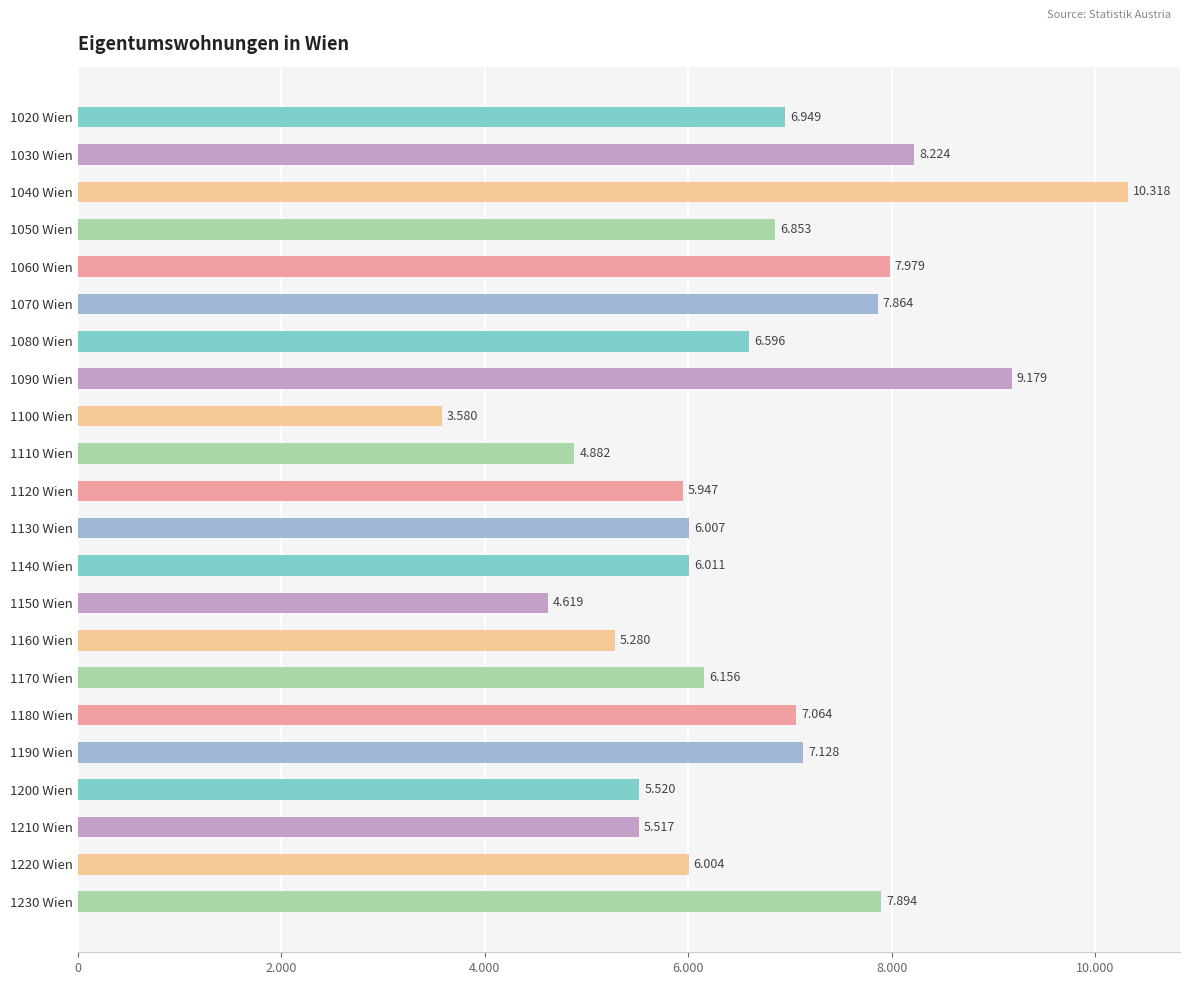

Does the chart contain any negative values?

No